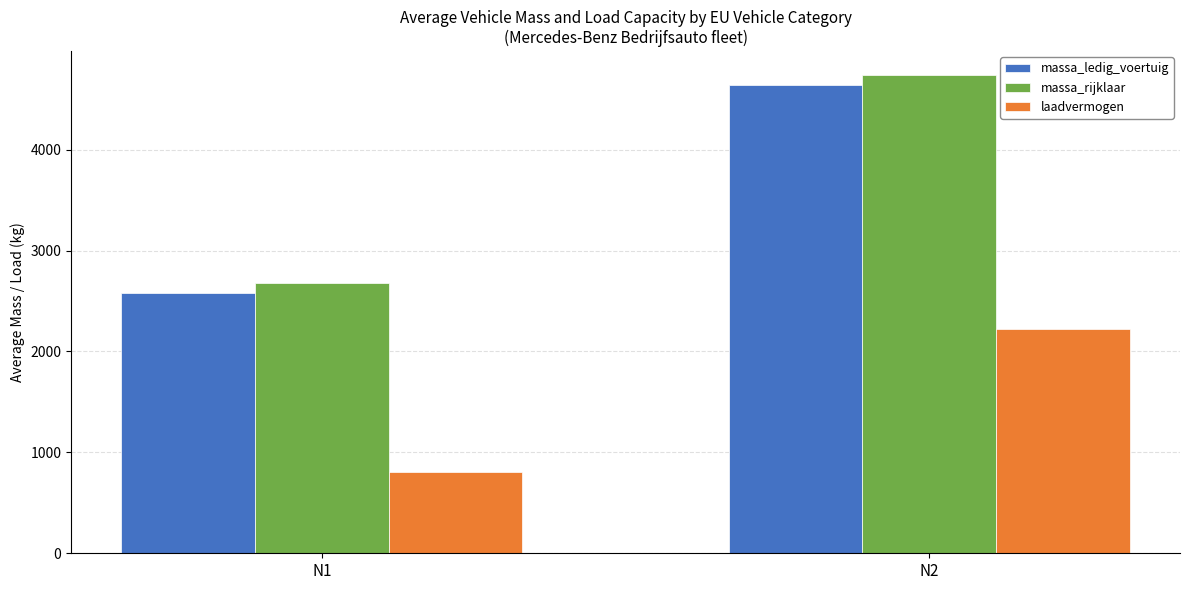

Reading right to left, extract all data points from this chart.

massa_ledig_voertuig: N2=4639	N1=2580
massa_rijklaar: N2=4739	N1=2677
laadvermogen: N2=2226	N1=803